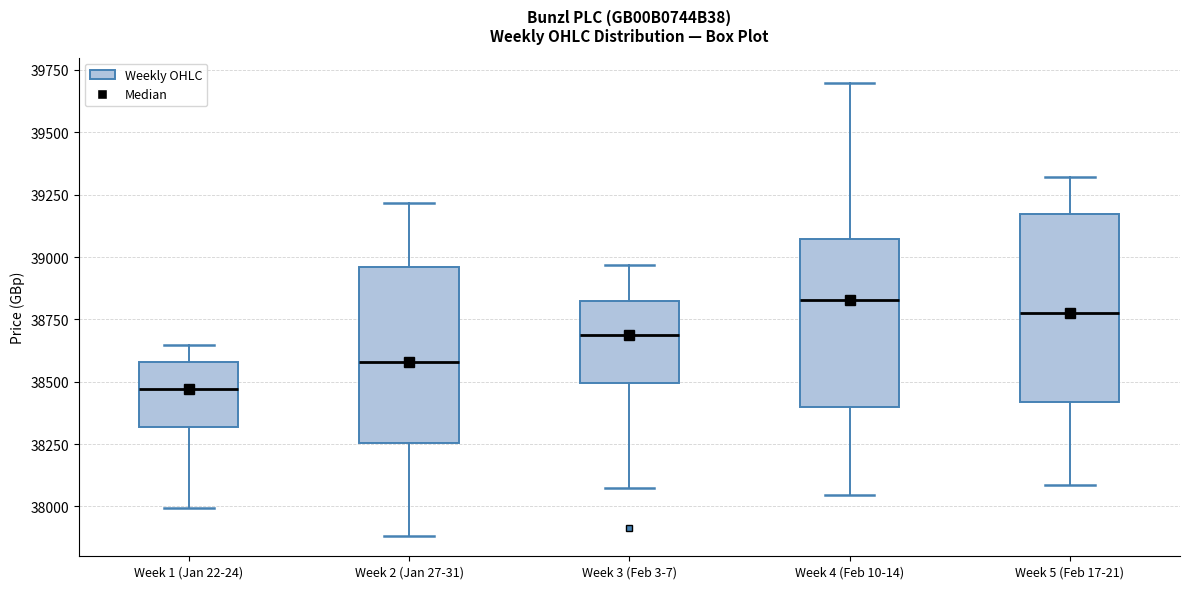

Reading left to right, transcribe this box plot: for each box, give where its median line is, the range the box spans, and where its two whiskers end, as read against the y-axis. The values are not printed on the chart, so give them approximately, as read against the axis.

Week 1 (Jan 22-24): median 38450, box 38300 to 38600, whiskers 38000 to 38650
Week 2 (Jan 27-31): median 38600, box 38250 to 38950, whiskers 37900 to 39200
Week 3 (Feb 3-7): median 38700, box 38500 to 38800, whiskers 38050 to 38950
Week 4 (Feb 10-14): median 38850, box 38400 to 39050, whiskers 38050 to 39700
Week 5 (Feb 17-21): median 38800, box 38400 to 39150, whiskers 38100 to 39300